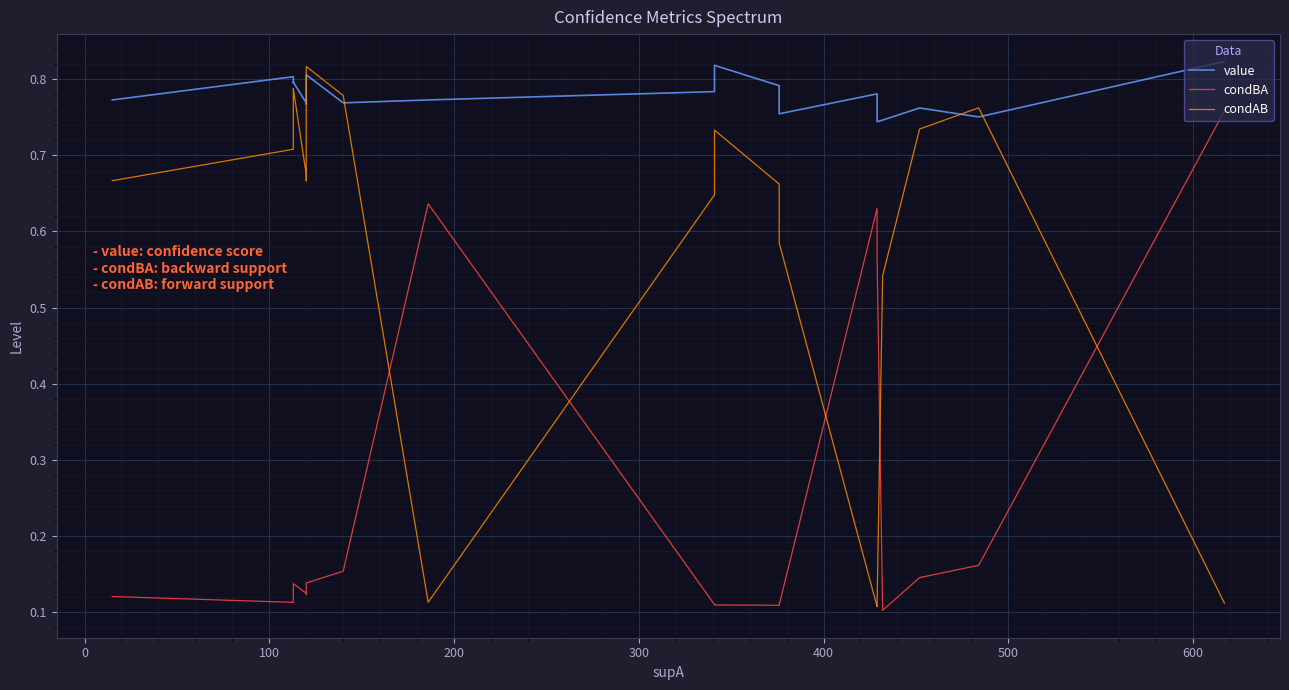

Rank the series at 300 from lowest to highest value.

condBA, condAB, value